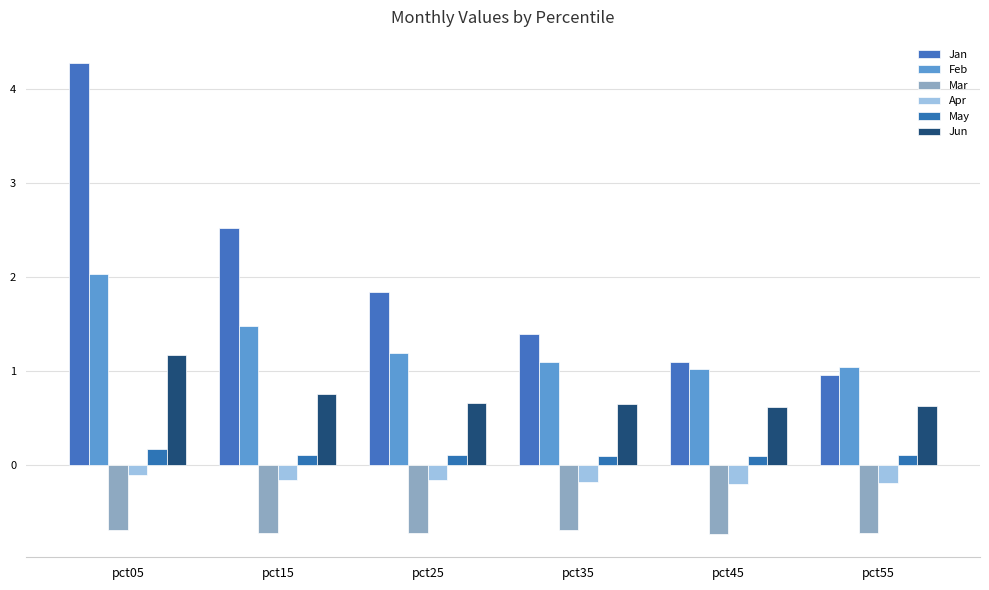

Which series has the largest total across all categories?

Jan